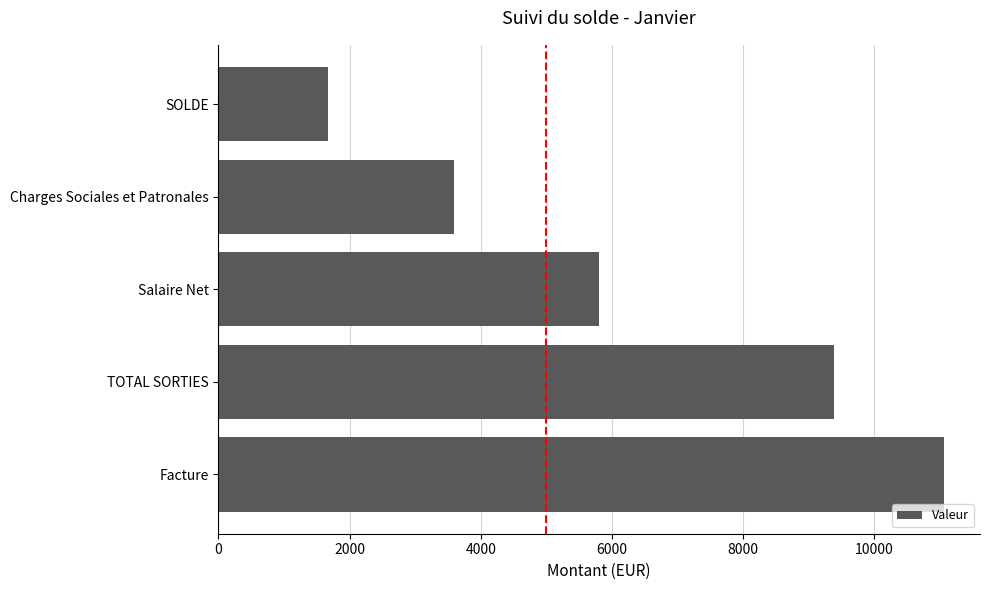

The value at Salaire Net is 2087.1. True or false?

False